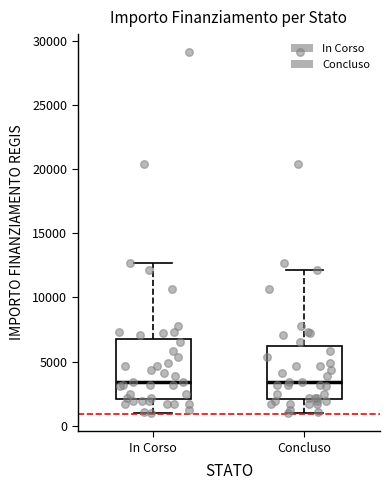

Which box is the tallest, from its lower edge to its upper edge?

In Corso